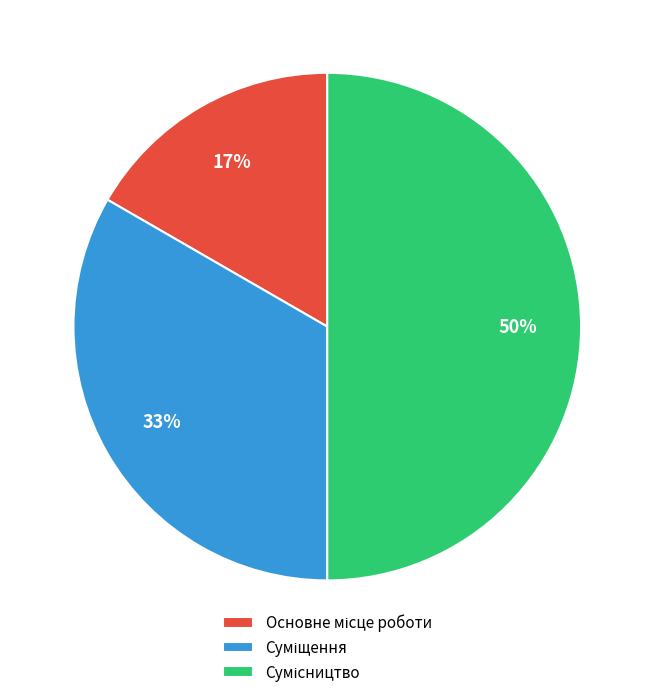

To the nearest percent, what is the difference between the largest and smallest slice percentages?

33%